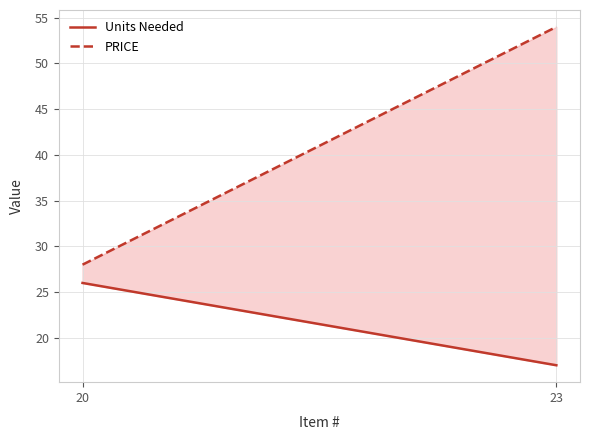

Reading left to right, what are all the values shown in this chart?

Units Needed: 26	17
PRICE: 28	54